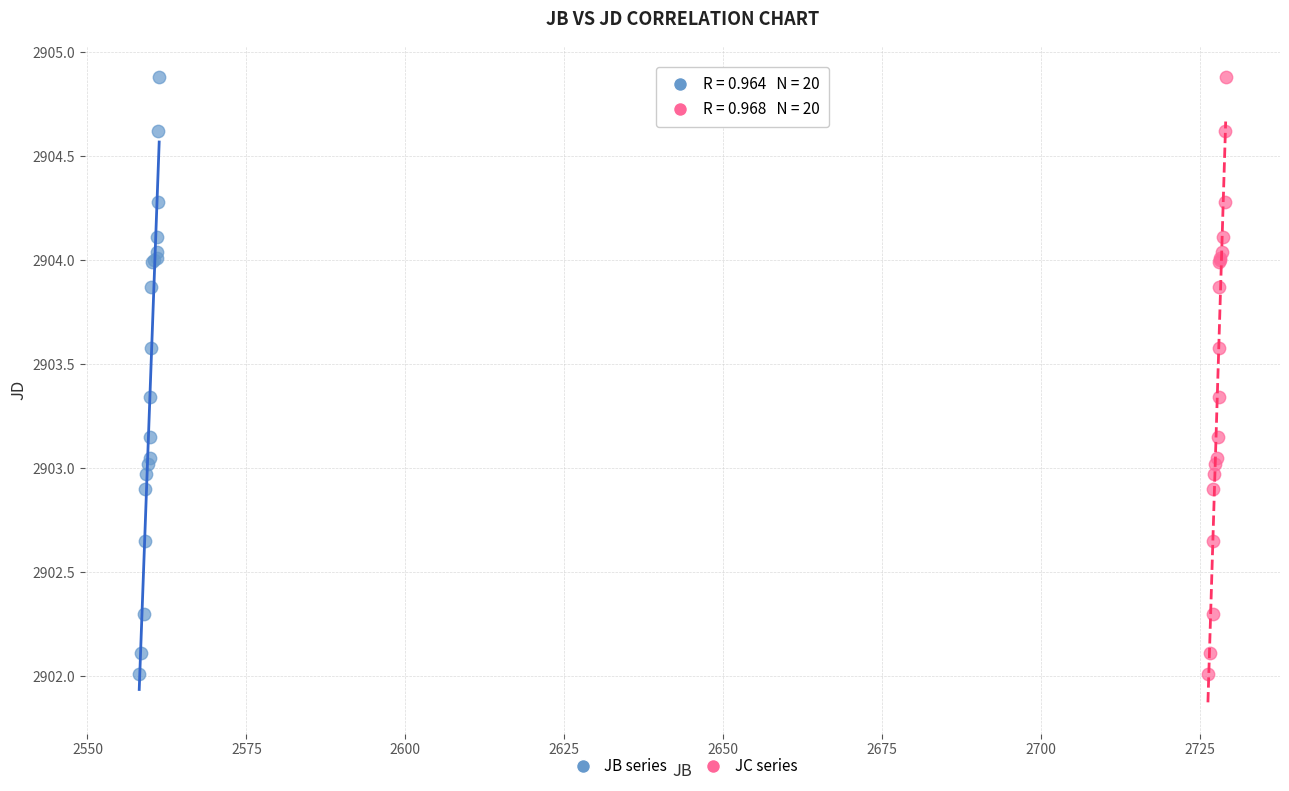

What are all the series names shown in the legend?

JB series, JC series